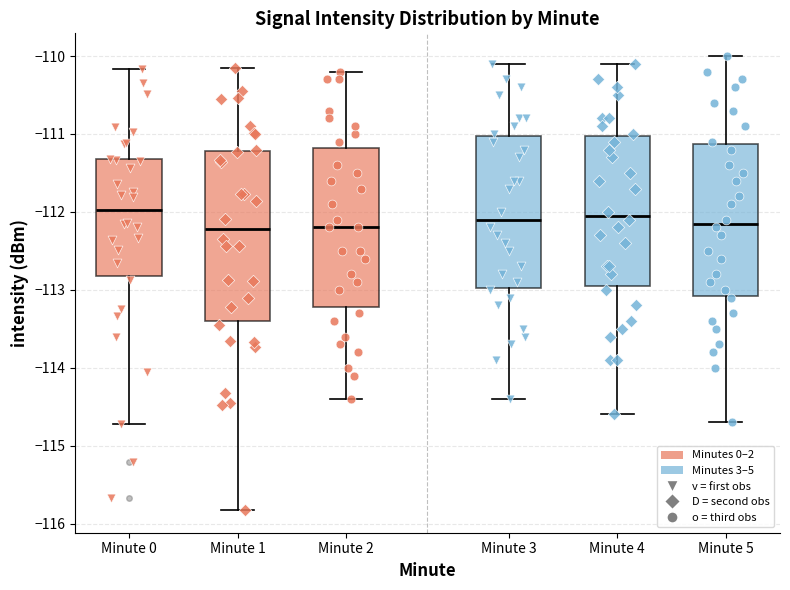

Reading left to right, transcribe this box plot: for each box, give where its median line is, the range the box spans, and where its two whiskers end, as read against the y-axis. The values are not printed on the chart, so give them approximately, as read against the axis.

Minute 0: median -112.0, box -112.8 to -111.3, whiskers -114.7 to -110.2
Minute 1: median -112.2, box -113.4 to -111.2, whiskers -115.8 to -110.2
Minute 2: median -112.2, box -113.2 to -111.2, whiskers -114.4 to -110.2
Minute 3: median -112.1, box -113.0 to -111.0, whiskers -114.4 to -110.1
Minute 4: median -112.0, box -112.9 to -111.0, whiskers -114.6 to -110.1
Minute 5: median -112.1, box -113.1 to -111.1, whiskers -114.7 to -110.0